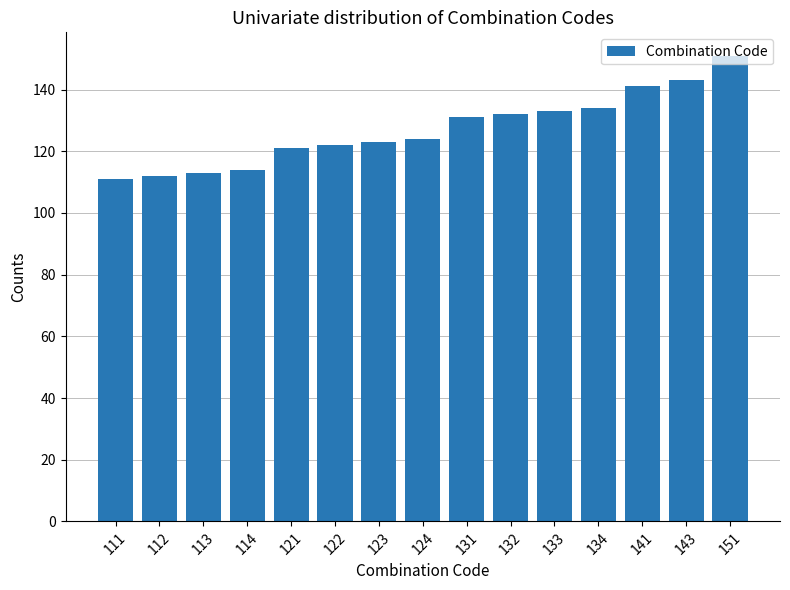

Reading left to right, what are all the values shown in this chart?

111=111	112=112	113=113	114=114	121=121	122=122	123=123	124=124	131=131	132=132	133=133	134=134	141=141	143=143	151=151